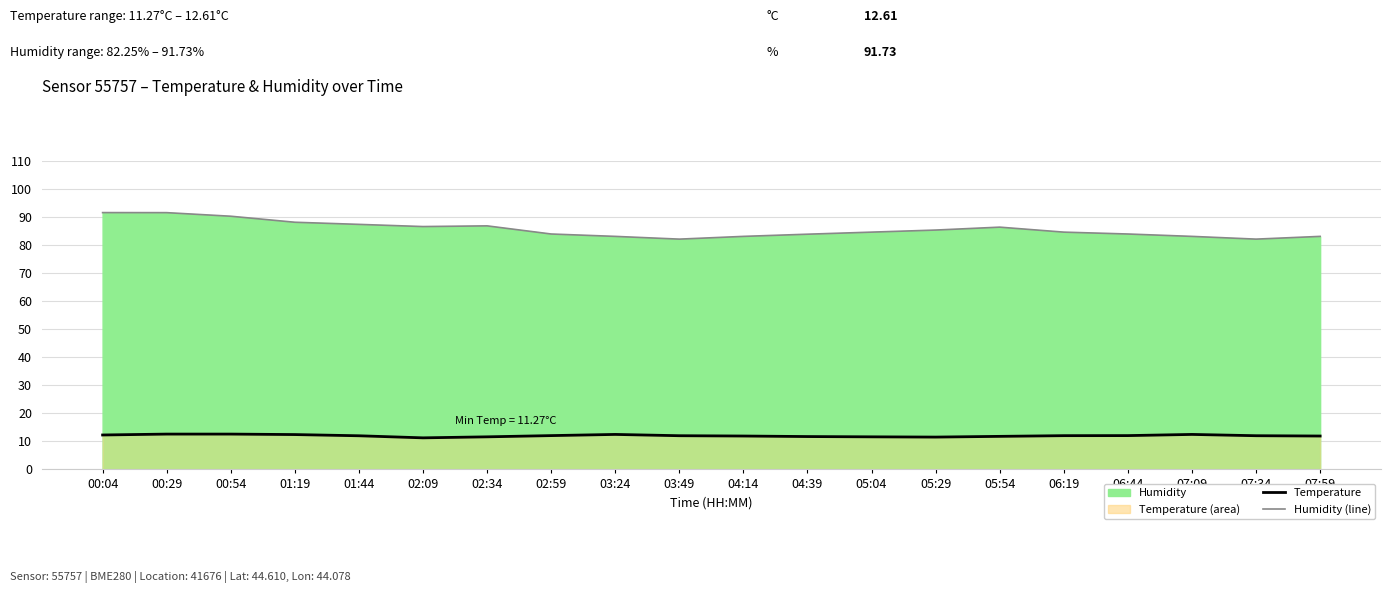

Where is the first local maximum for humidity (line)?

02:34